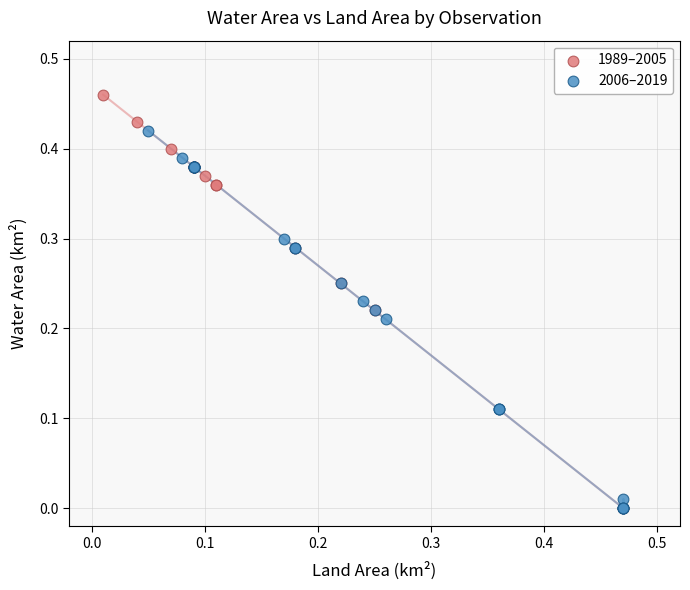

Which series reaches the maximum Y coordinate?

1989–2005